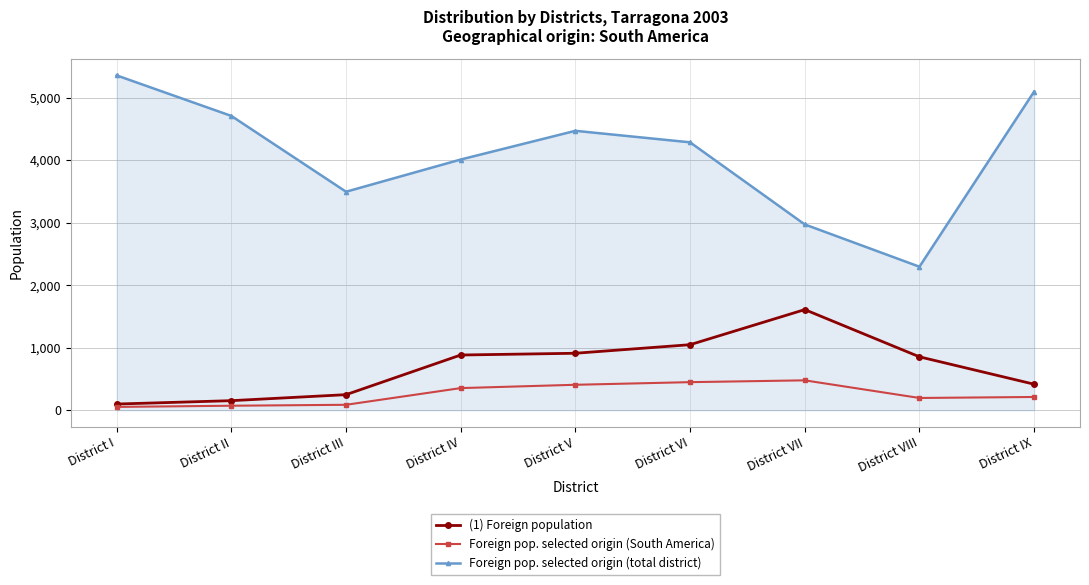

True or false: (1) Foreign population and Foreign pop. selected origin (total district) intersect in this chart.

False